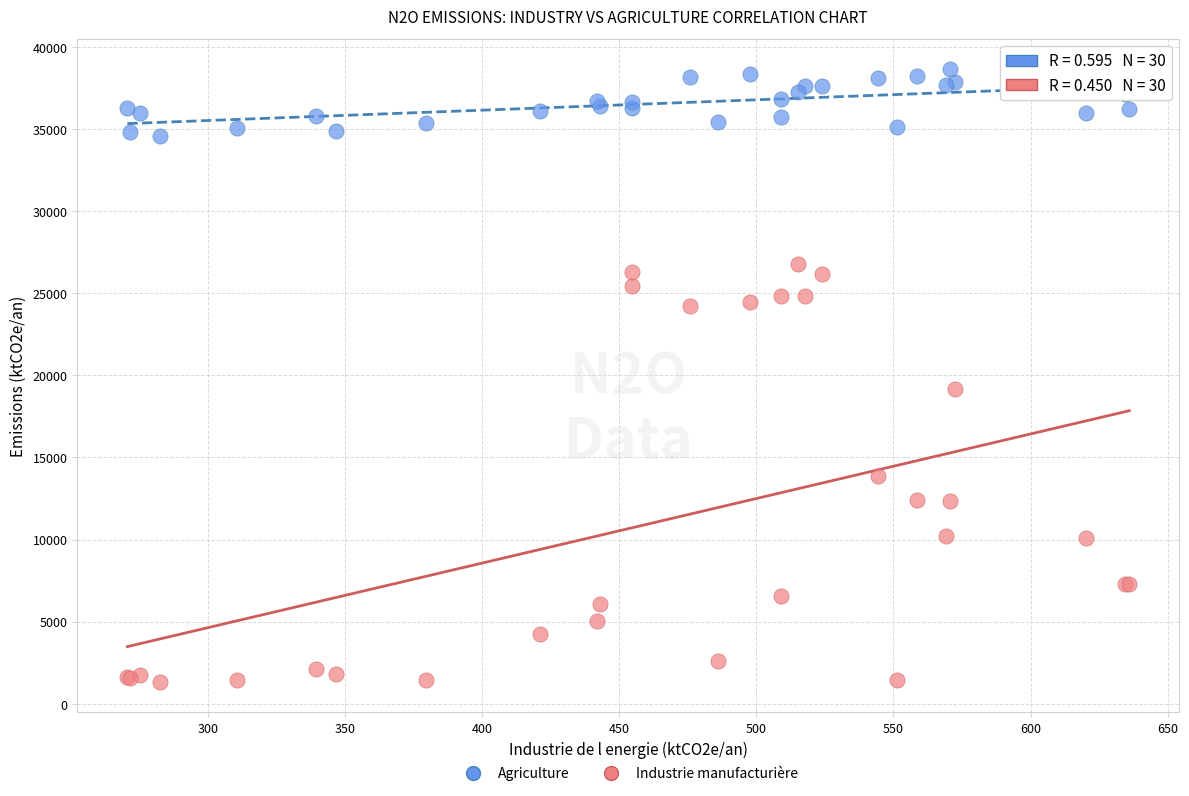

Which series has the widest spread of Y values?

Industrie manufacturière